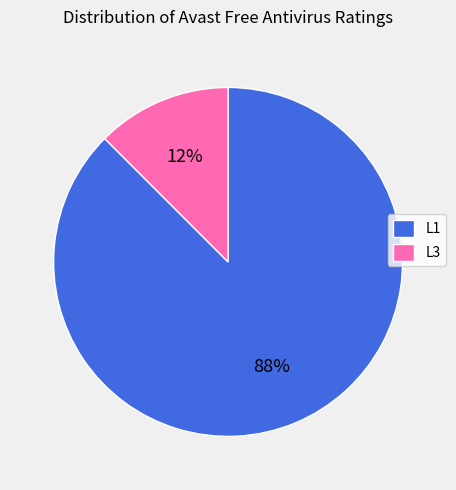

To the nearest percent, what is the average slice percentage?

50%